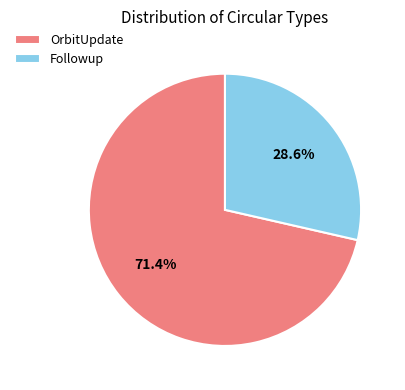

Do Followup and OrbitUpdate together represent more than half of the pie?

Yes